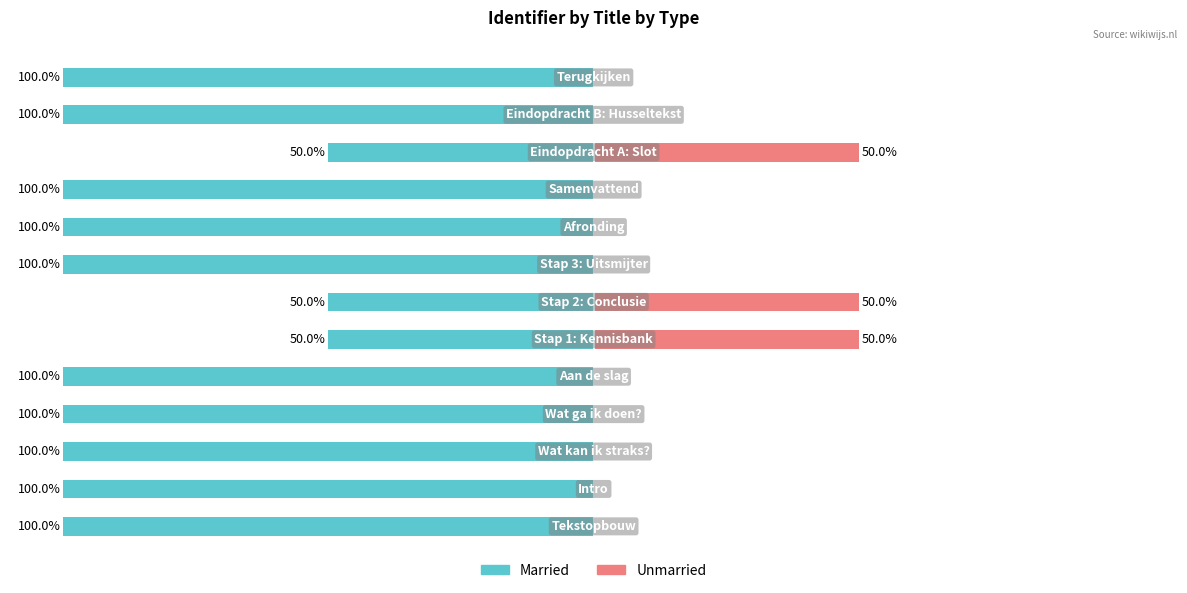

The Married series shows -83 at 25. True or false?

False